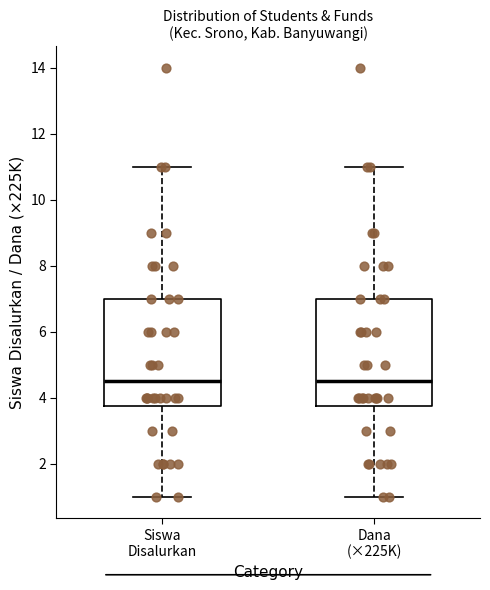

Reading left to right, transcribe this box plot: for each box, give where its median line is, the range the box spans, and where its two whiskers end, as read against the y-axis. The values are not printed on the chart, so give them approximately, as read against the axis.

Siswa Disalurkan: median 4.6, box 3.8 to 7.0, whiskers 1.0 to 11.0
Dana (×225K): median 4.6, box 3.8 to 7.0, whiskers 1.0 to 11.0